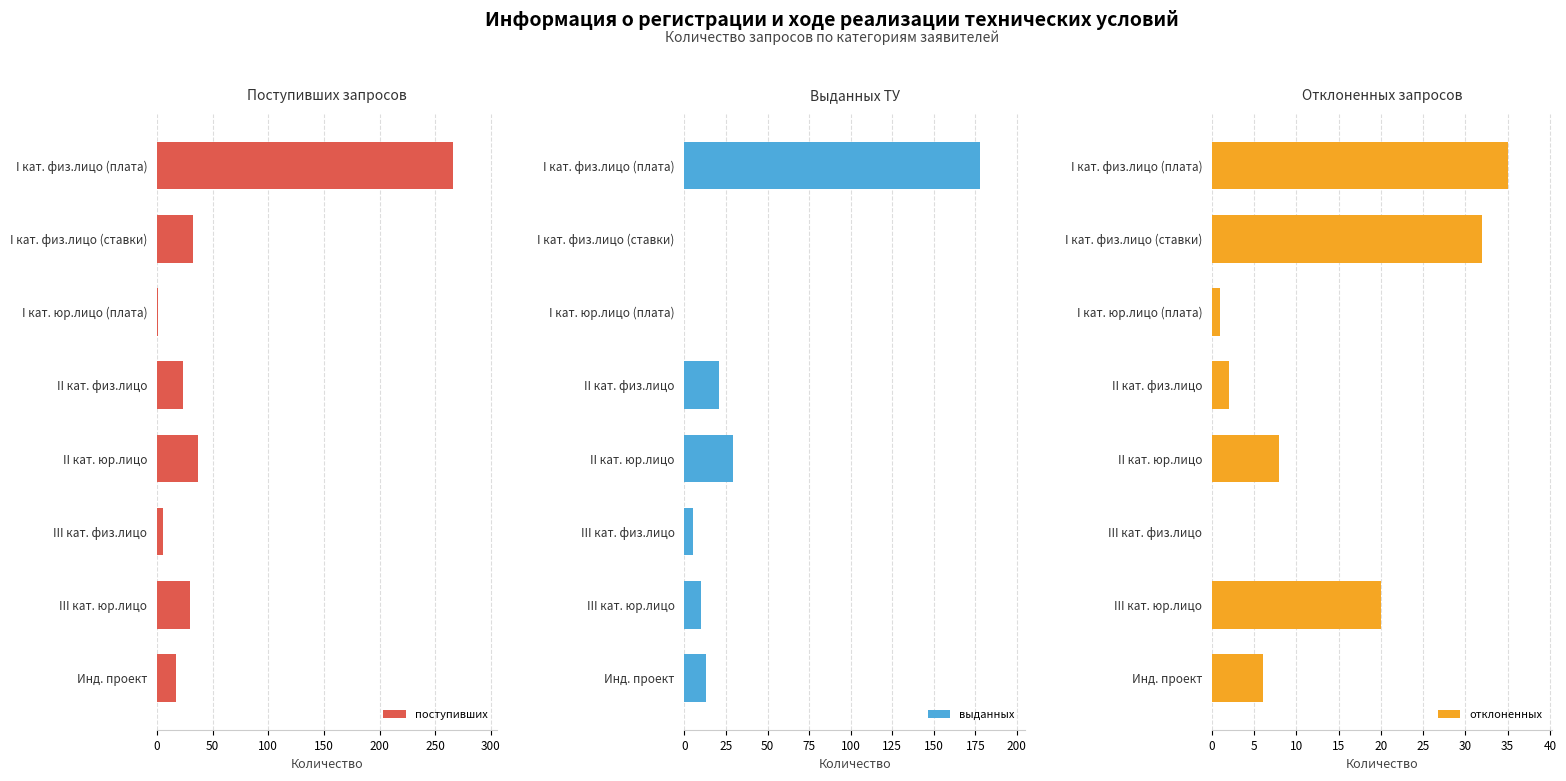

What is the approximate value of выданных at II кат. юр.лицо, to the nearest 50?

50